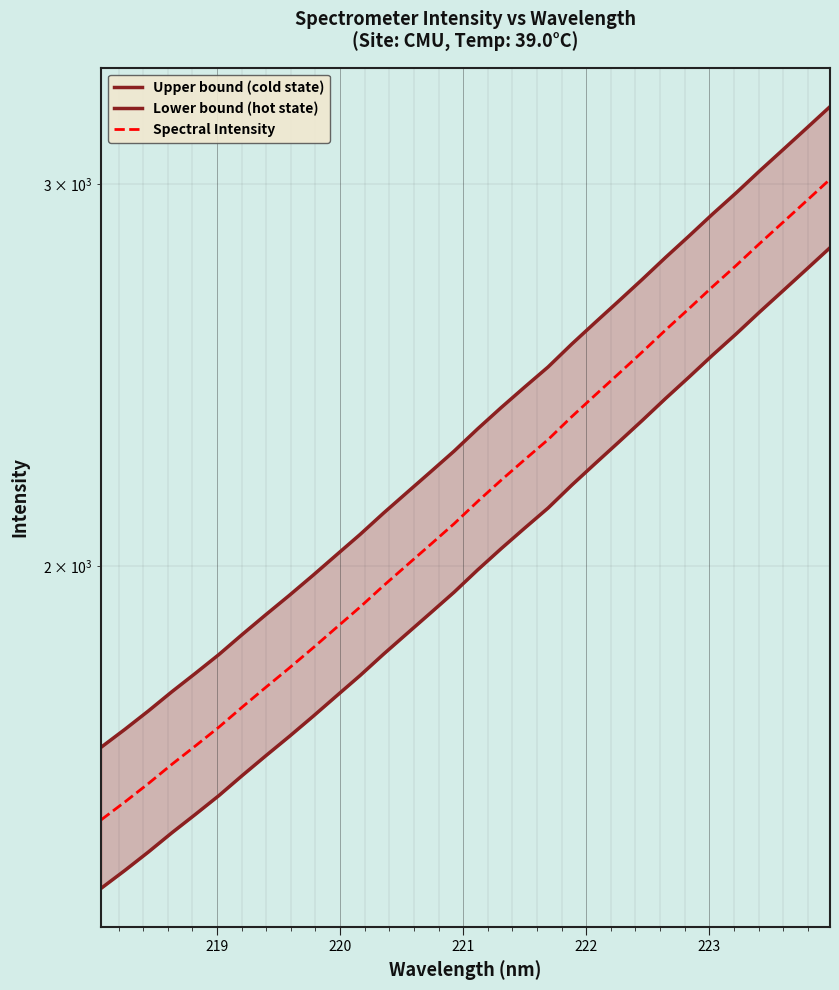

How many data points does each series have?

32